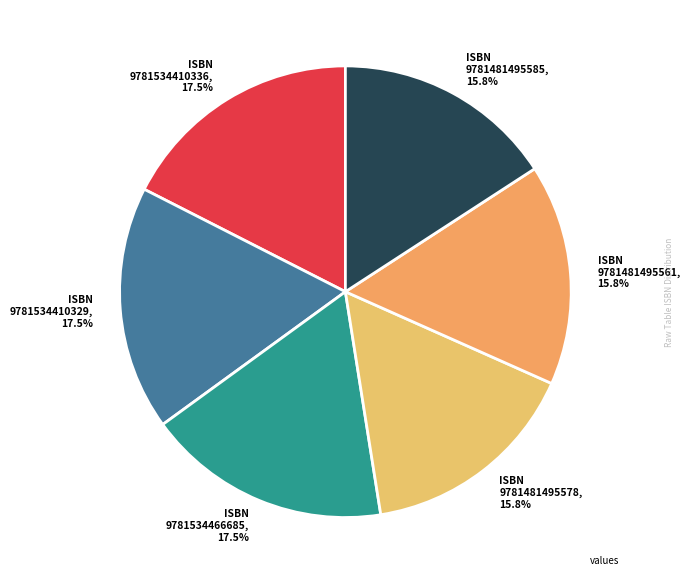

Approximately how many times larger is the value at ISBN 9781481495585, 15.8% compared to ISBN 9781481495578, 15.8%?

1.0